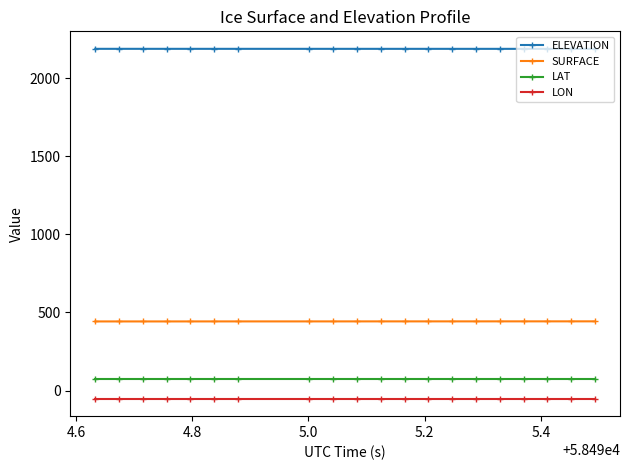

What is the sum of all ELEVATION values?

43770.0